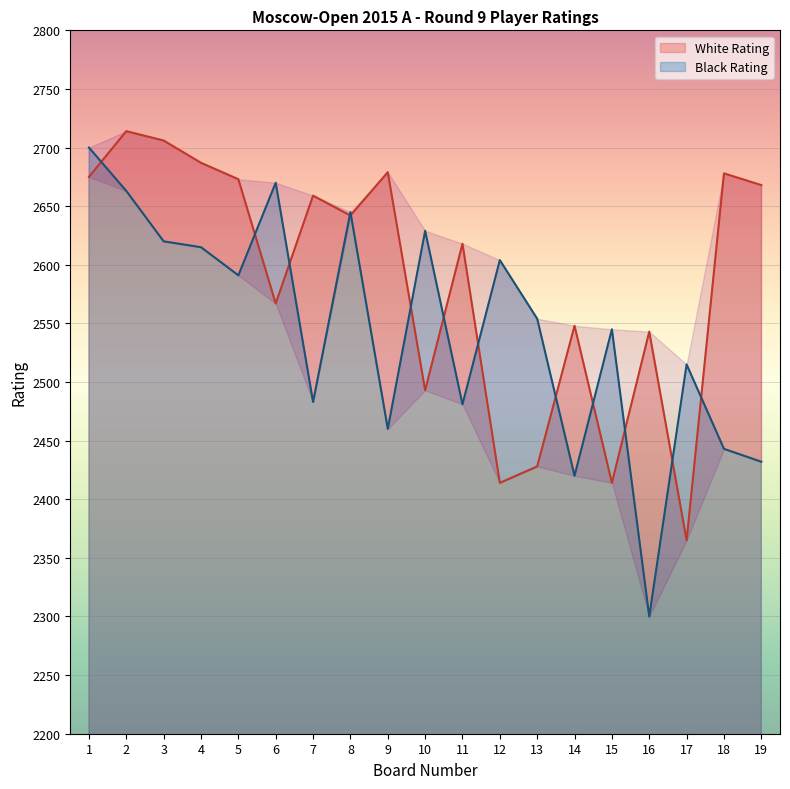

Which category has the lowest value in the Black Rating series?

16